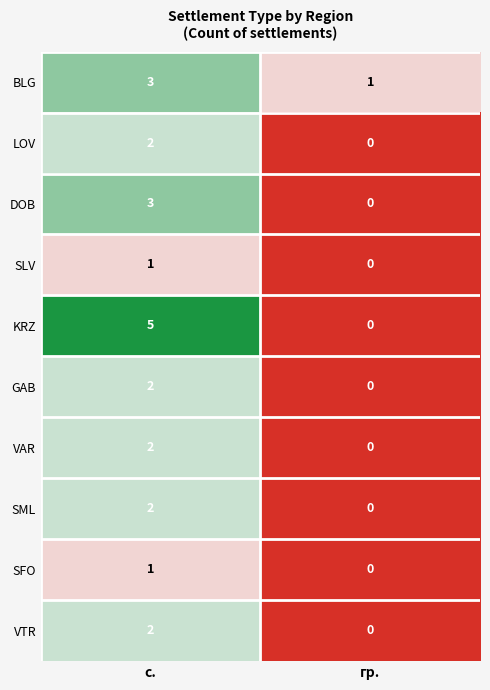

Rank the categories by KRZ value from lowest to highest.

гр., с.